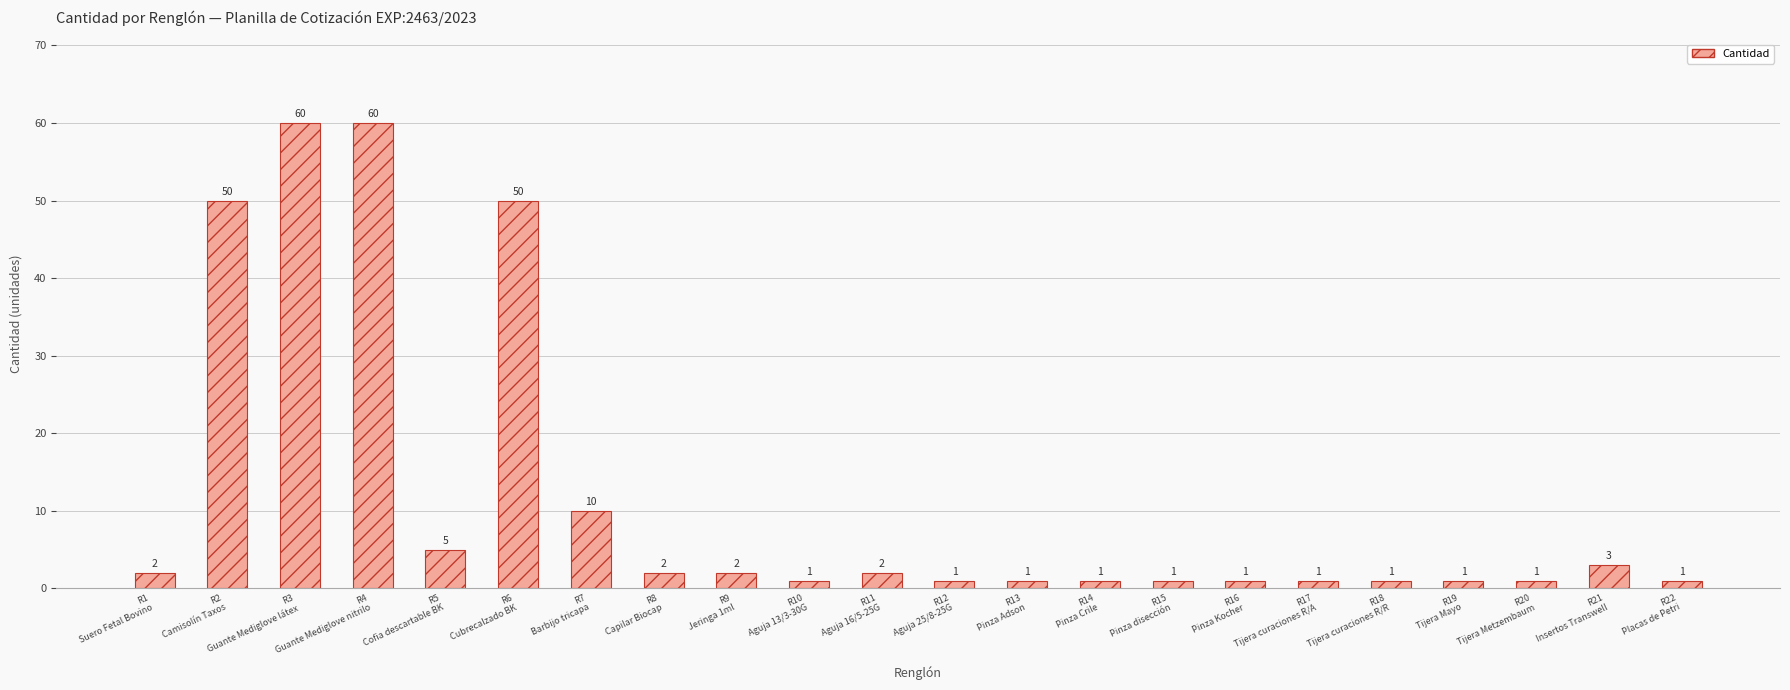

How many series are shown in this chart?

1